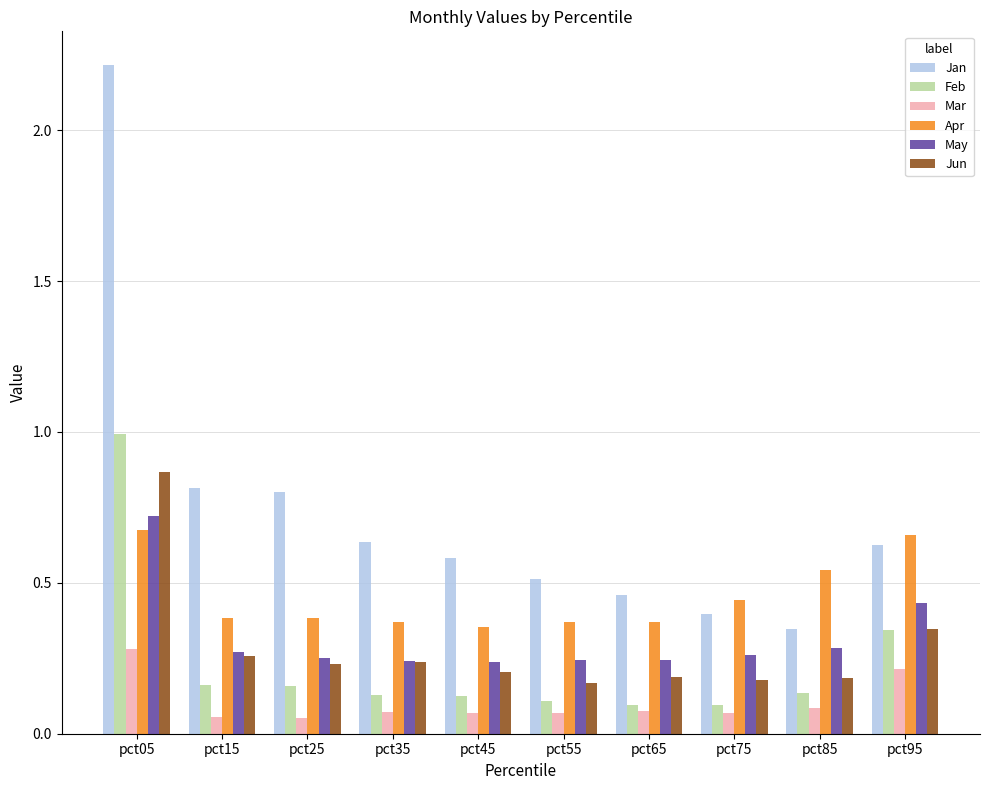

At which category does the chart reach its peak across all series?

pct05